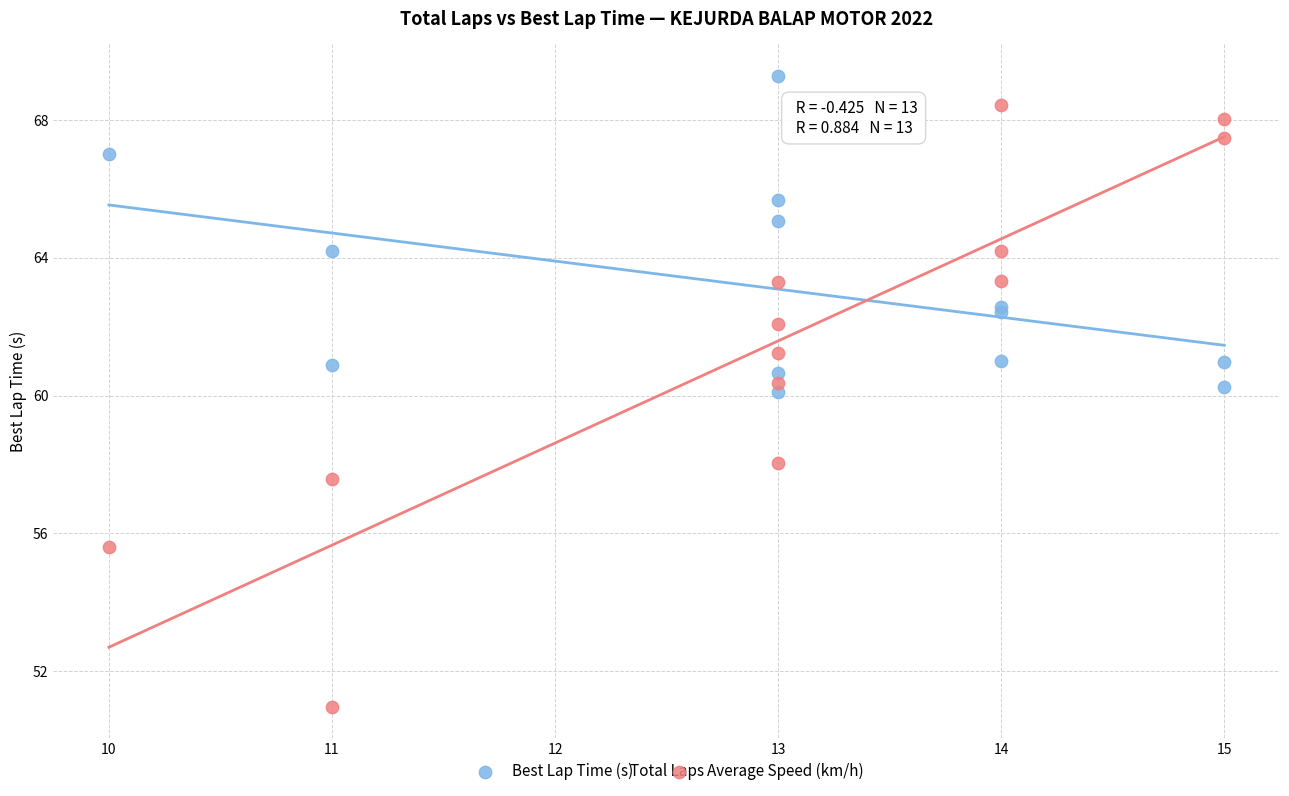

What is the X range (max minus min) for the scatter plot?

5.0